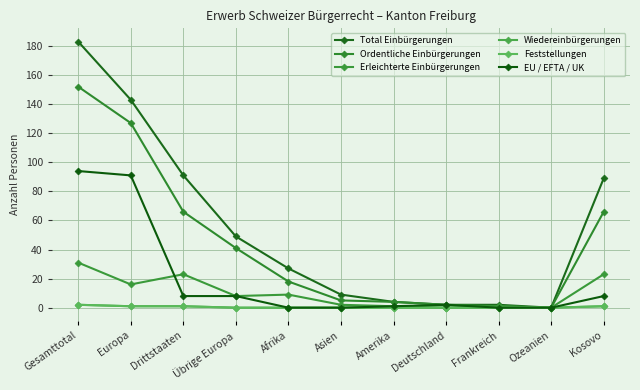

Which series has the largest total across all categories?

Total Einbürgerungen